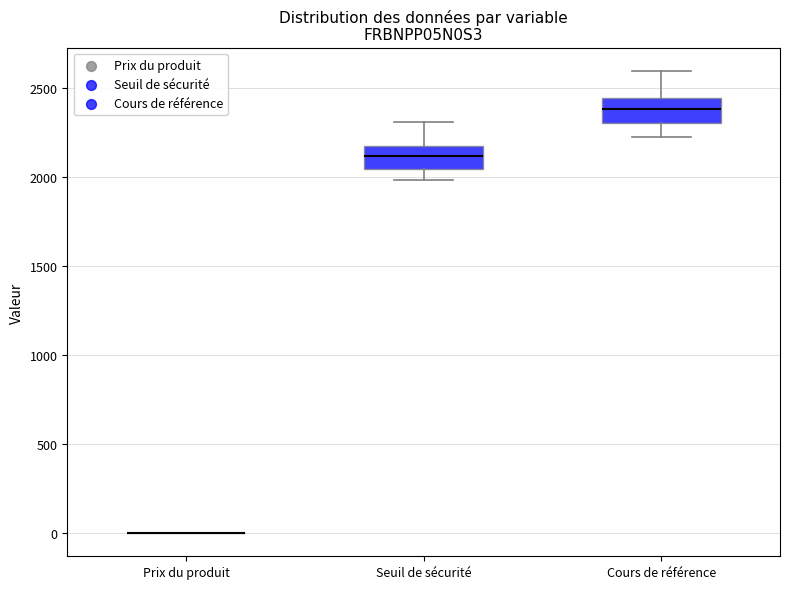

Reading left to right, read every box against the y-axis: the position of its median line, the range the box covers, and the ends of its whiskers. The values are not printed on the chart, so give them approximately, as read against the axis.

Prix du produit: box collapsed to a line at 0, whiskers 0 to 0
Seuil de sécurité: median 2100, box 2050 to 2150, whiskers 2000 to 2300
Cours de référence: median 2400, box 2300 to 2450, whiskers 2250 to 2600